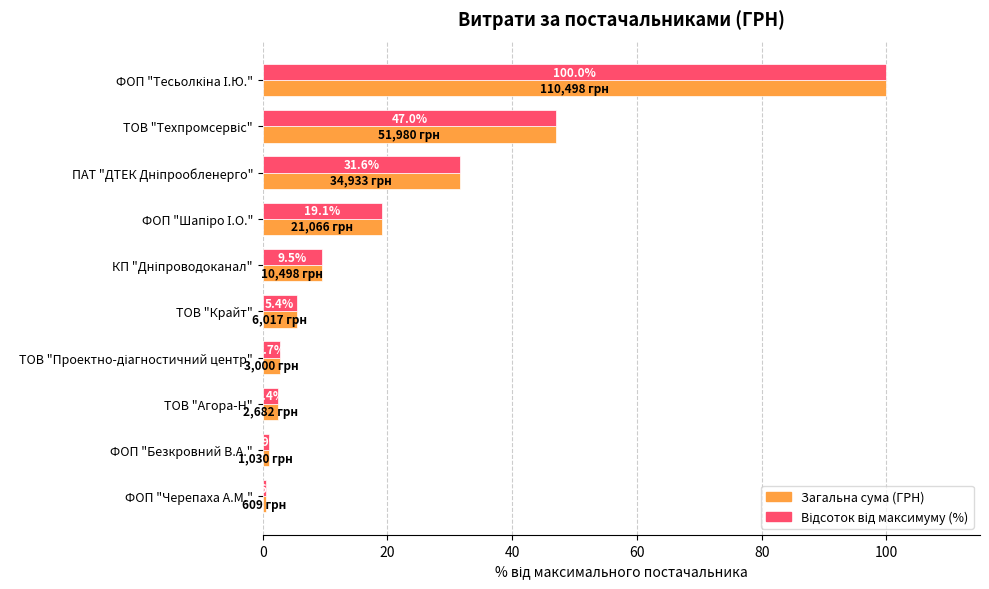

What is the approximate value of Загальна сума (ГРН) at ФОП "Безкровний В.А."?

0.9